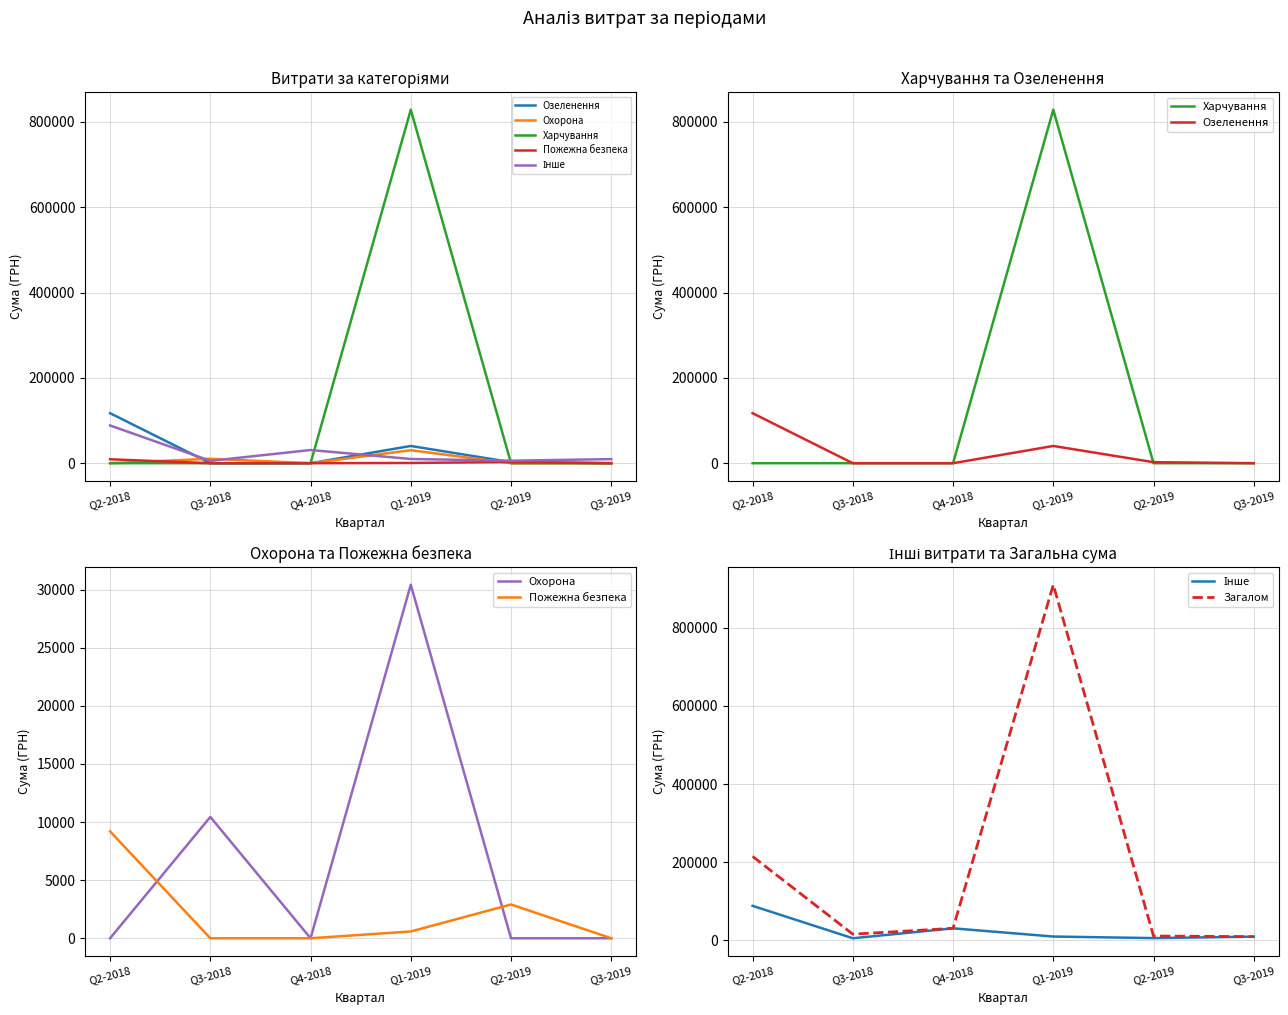

What is the label of the 2nd point from the right?

Q2-2019